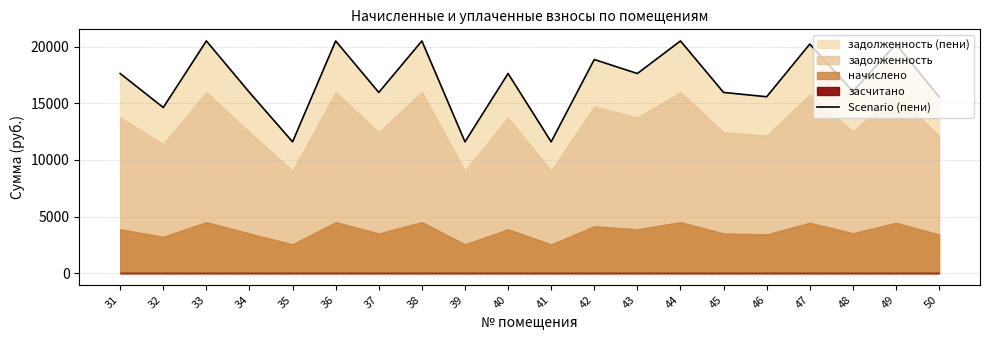

True or false: the data shows 25369.6 at 42.

False